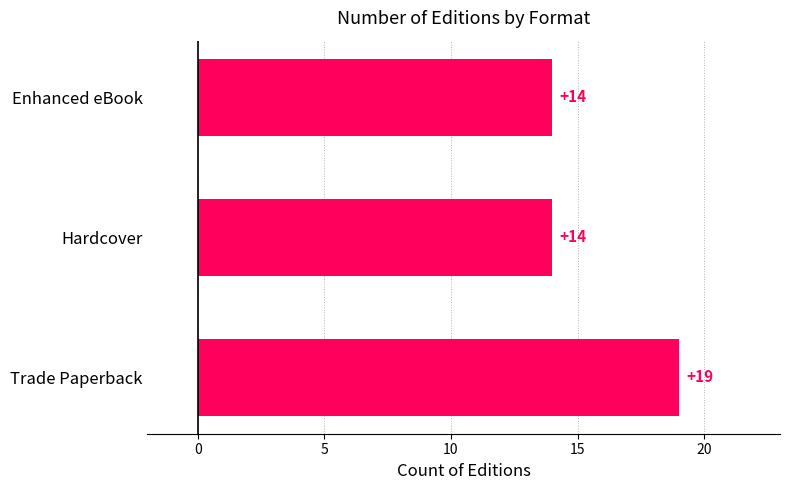

True or false: the data shows 21 at Enhanced eBook.

False